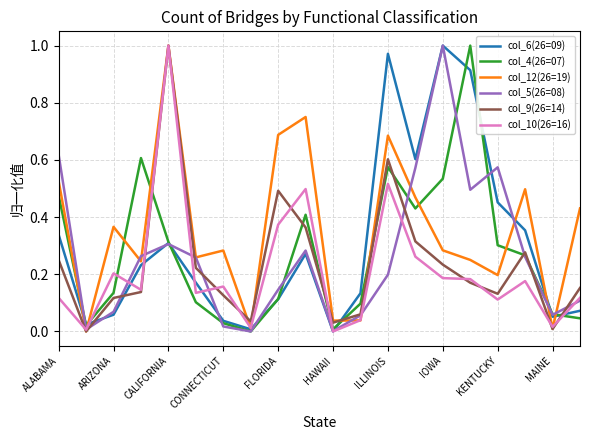

Which series has the largest total across all categories?

col_12(26=19)